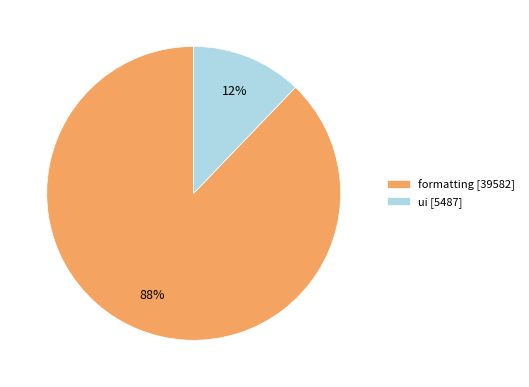

To the nearest percent, what portion does formatting represent?

88%